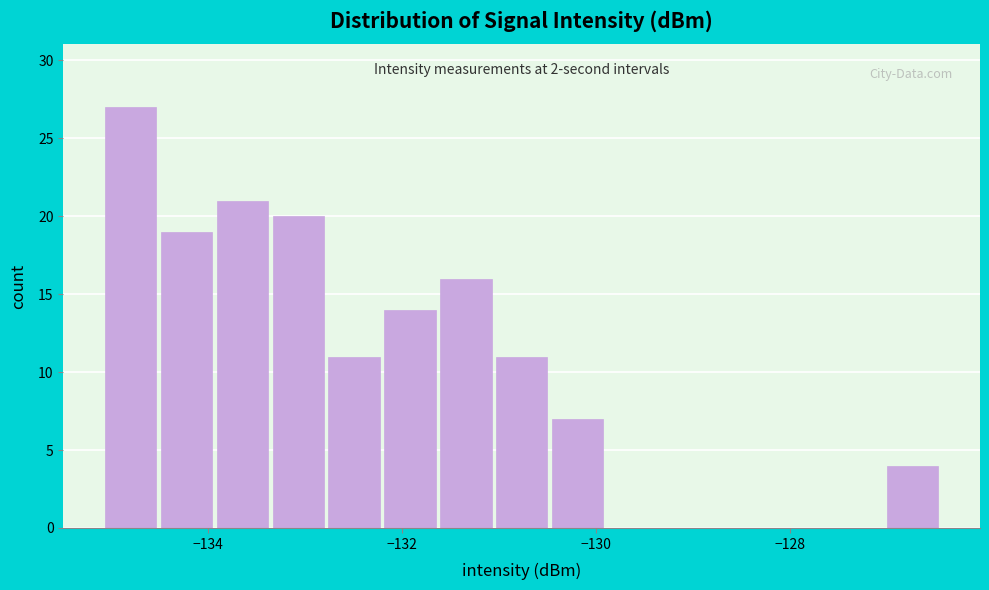

Around what value on the x-axis is the tallest bar? Give the approximate position of its centre, as read against the axis.

-134.8